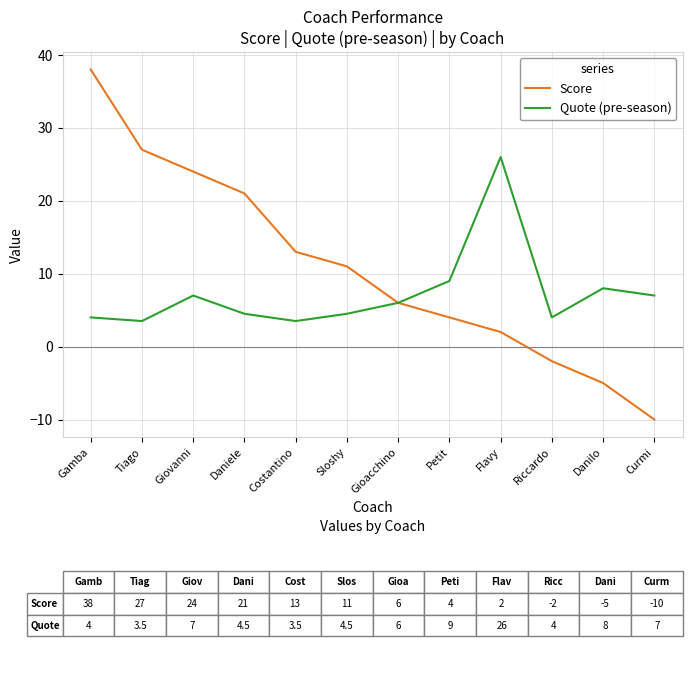

What position from the right is Flavy?

4